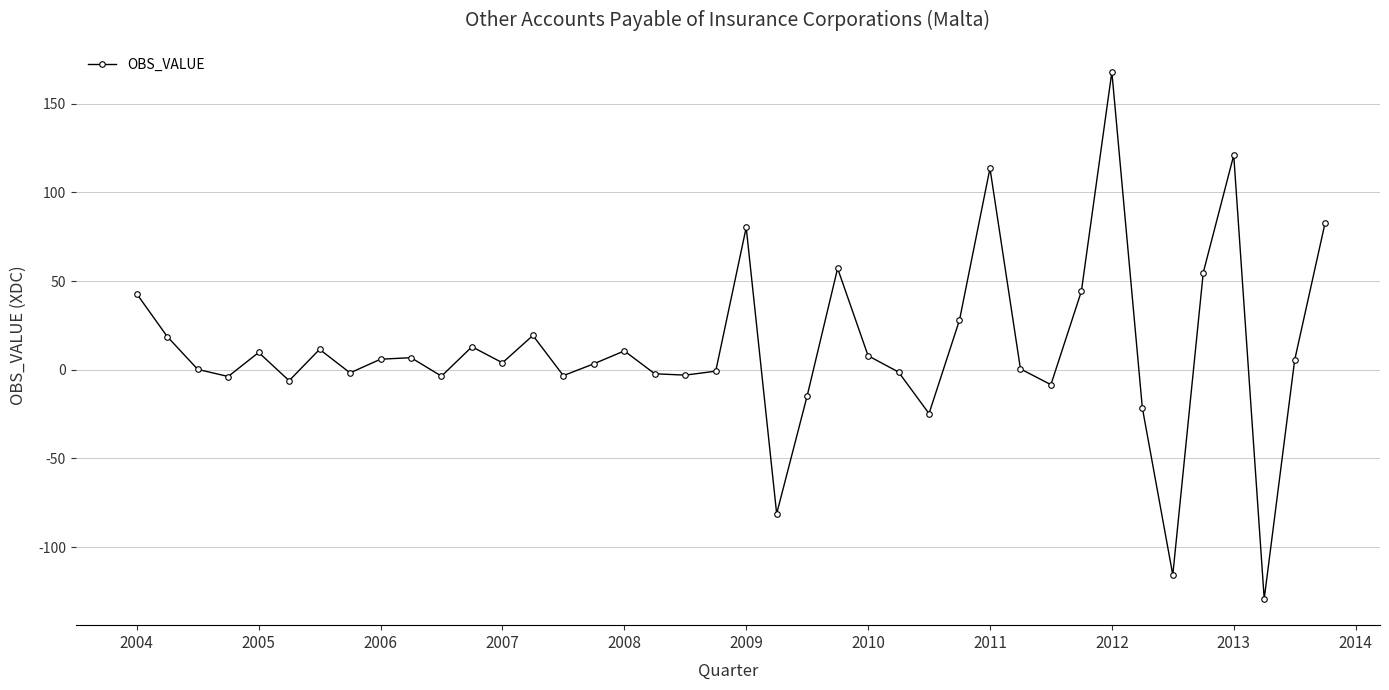

What is the sum of all values?

488.4